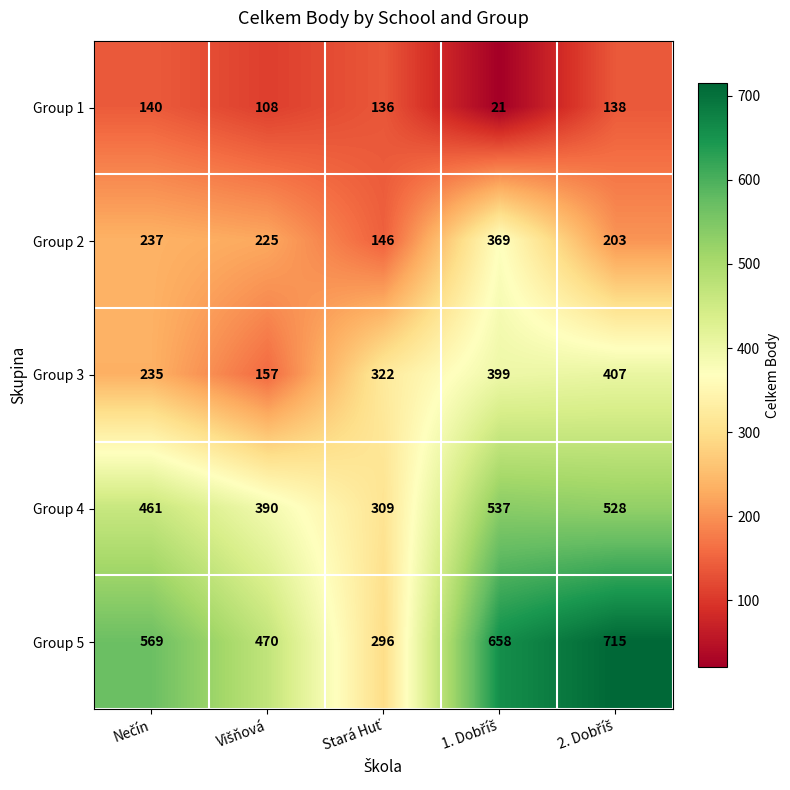

What is the lowest value of the Group 4 series?

309